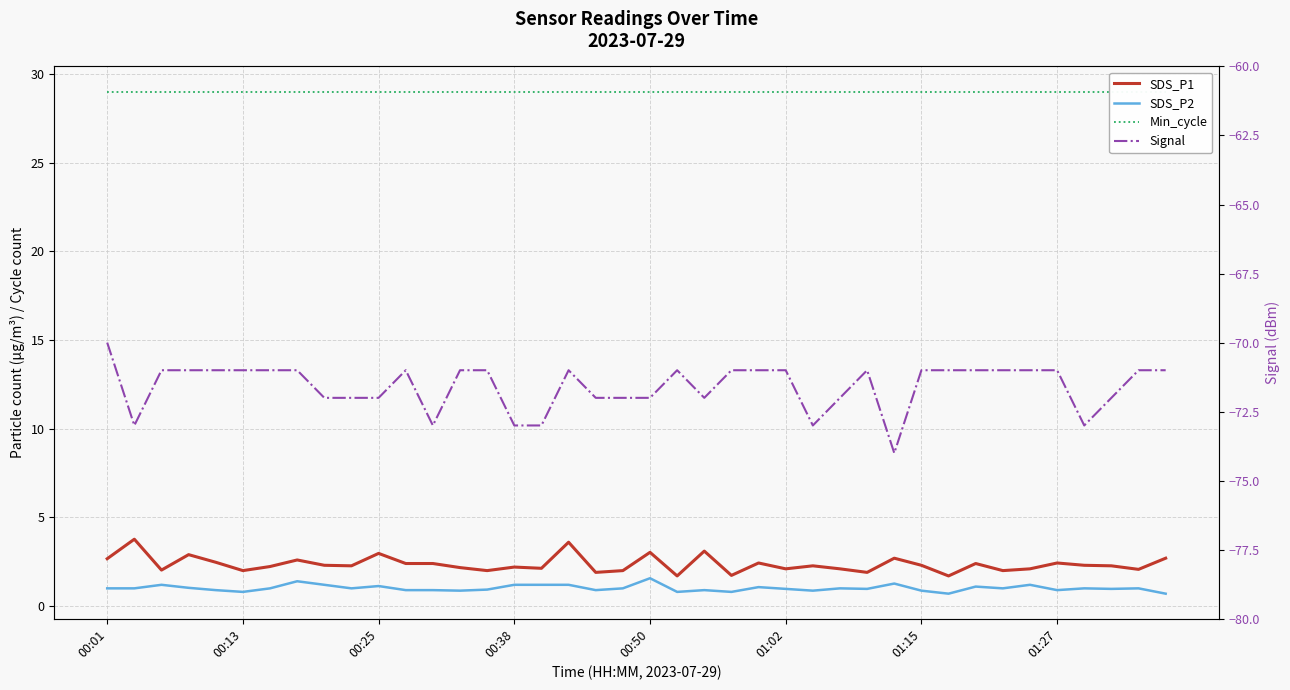

Is the value of SDS_P2 at 36 greater than the value of Min_cycle at 12?

No